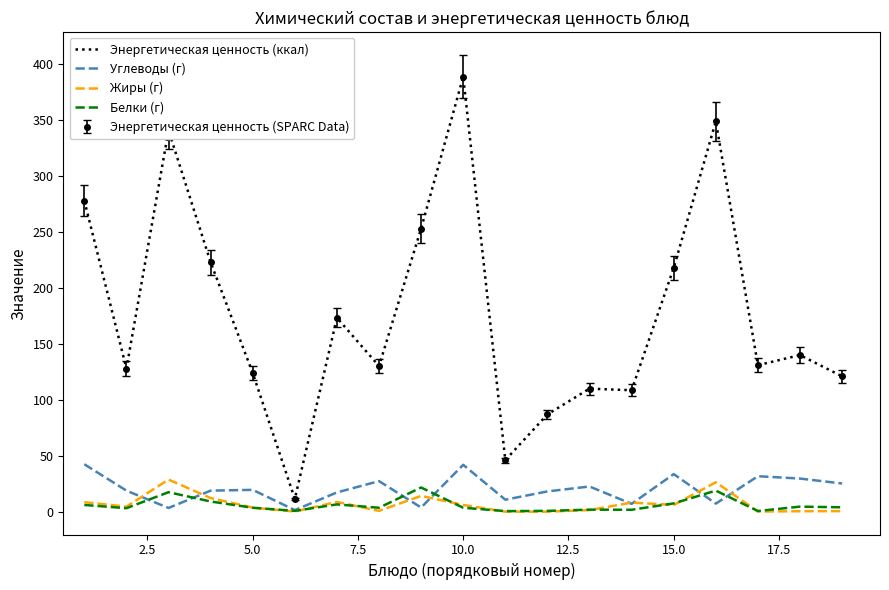

How many distinct data groups are displayed?

4